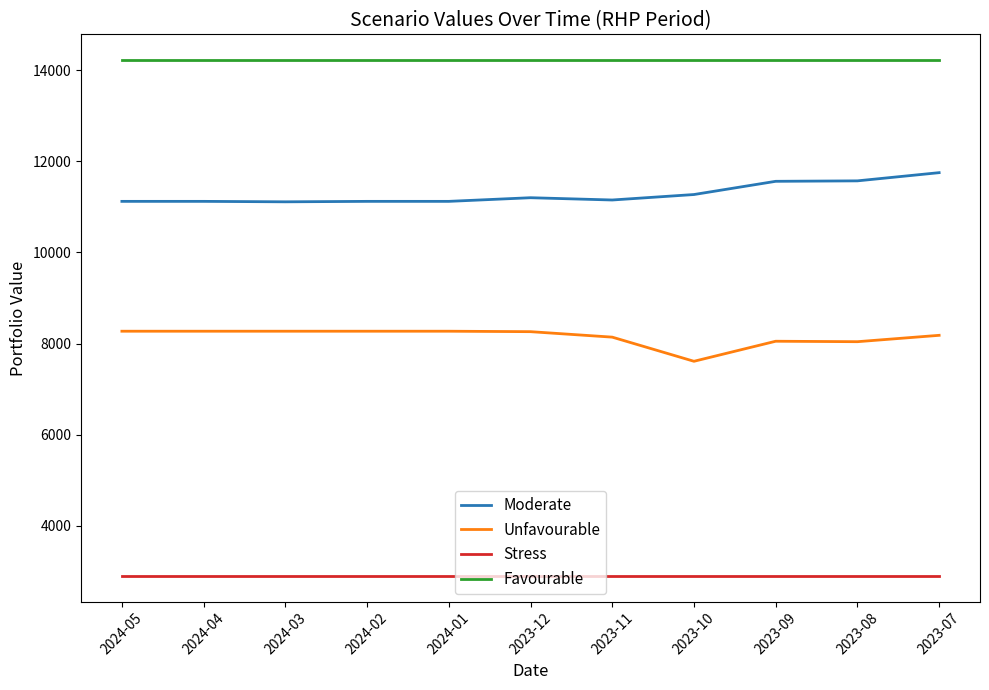

What are all the series names shown in the legend?

Moderate, Unfavourable, Stress, Favourable